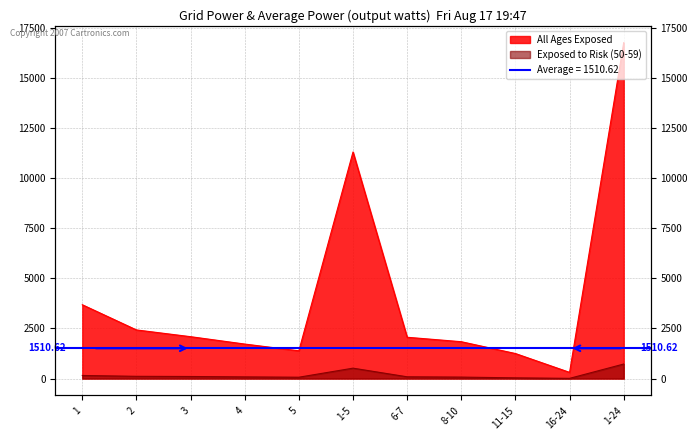

At which label does All Ages Exposed first exceed 2061?

1